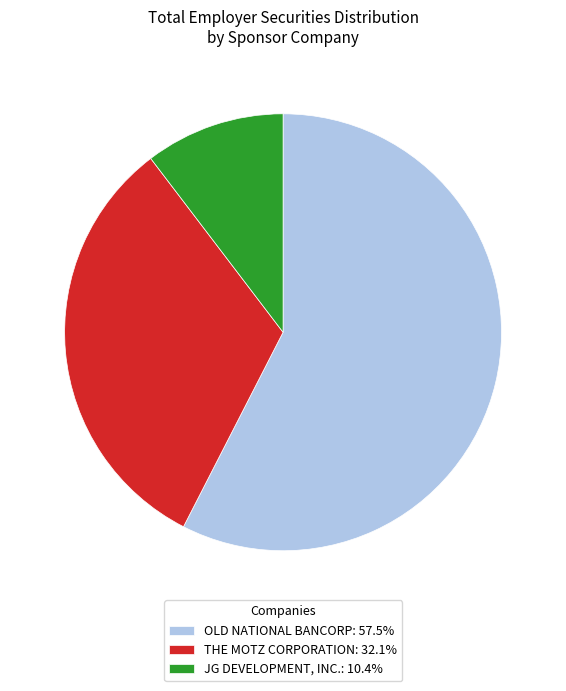

Does OLD NATIONAL BANCORP: 57.5% account for over 50% of the chart?

Yes